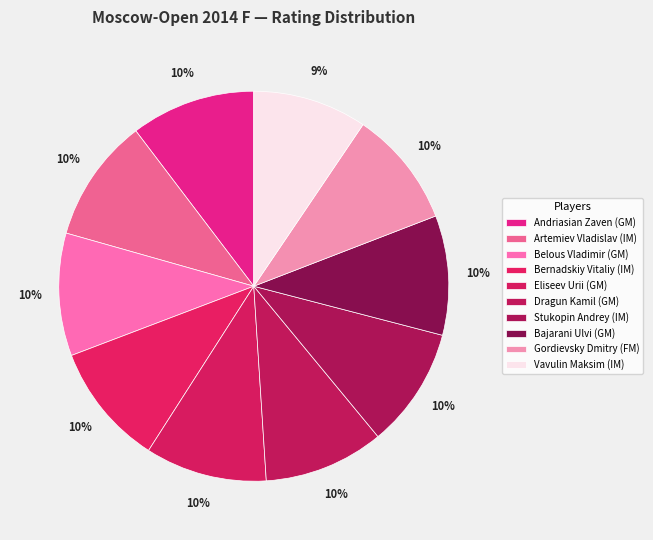

What percentage is NOT represented by Eliseev Urii (GM)?

89.9%